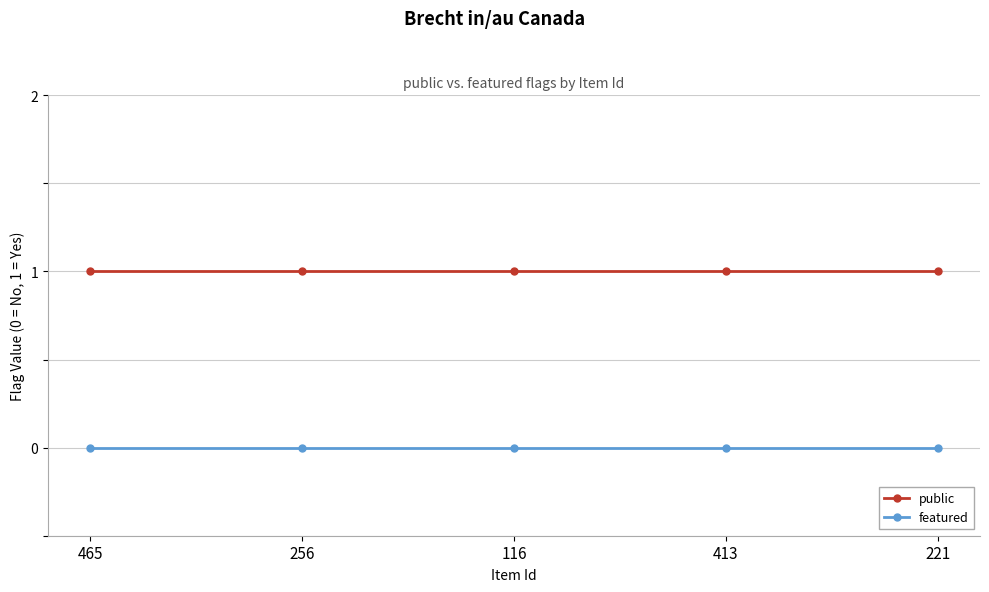

How many lines are shown in the chart?

2